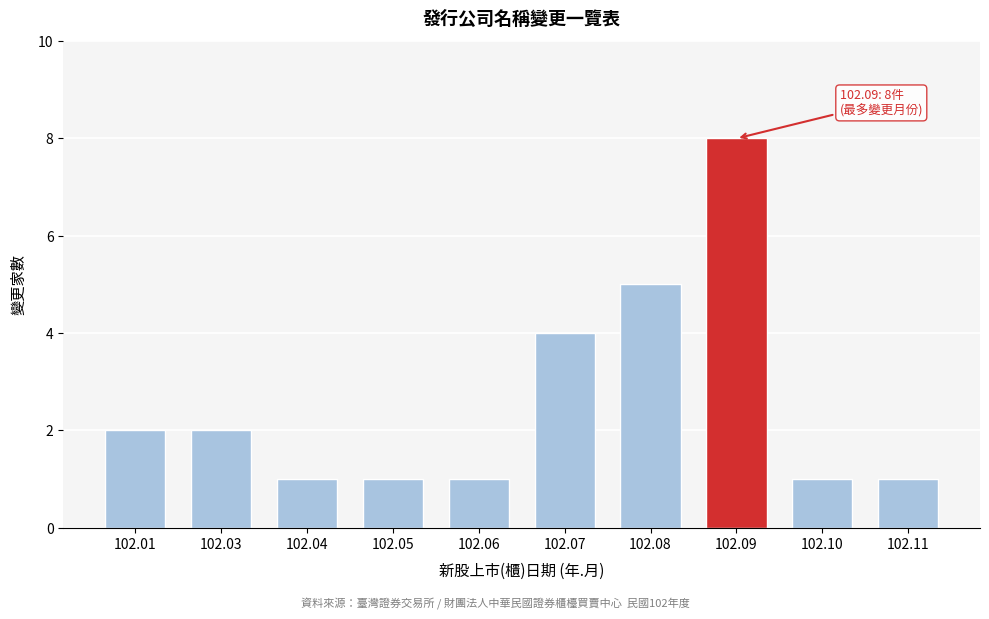

Reading left to right, extract all data points from this chart.

102.01=2	102.03=2	102.04=1	102.05=1	102.06=1	102.07=4	102.08=5	102.09=8	102.10=1	102.11=1